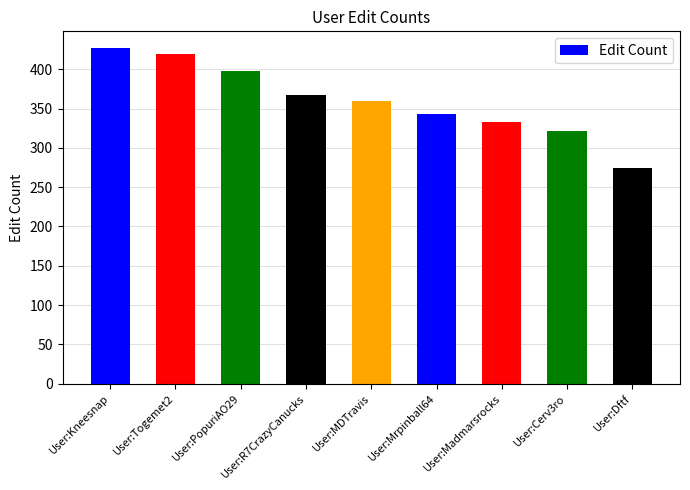

Reading left to right, list all the values displayed in this chart.

427	420	398	367	360	343	333	322	275